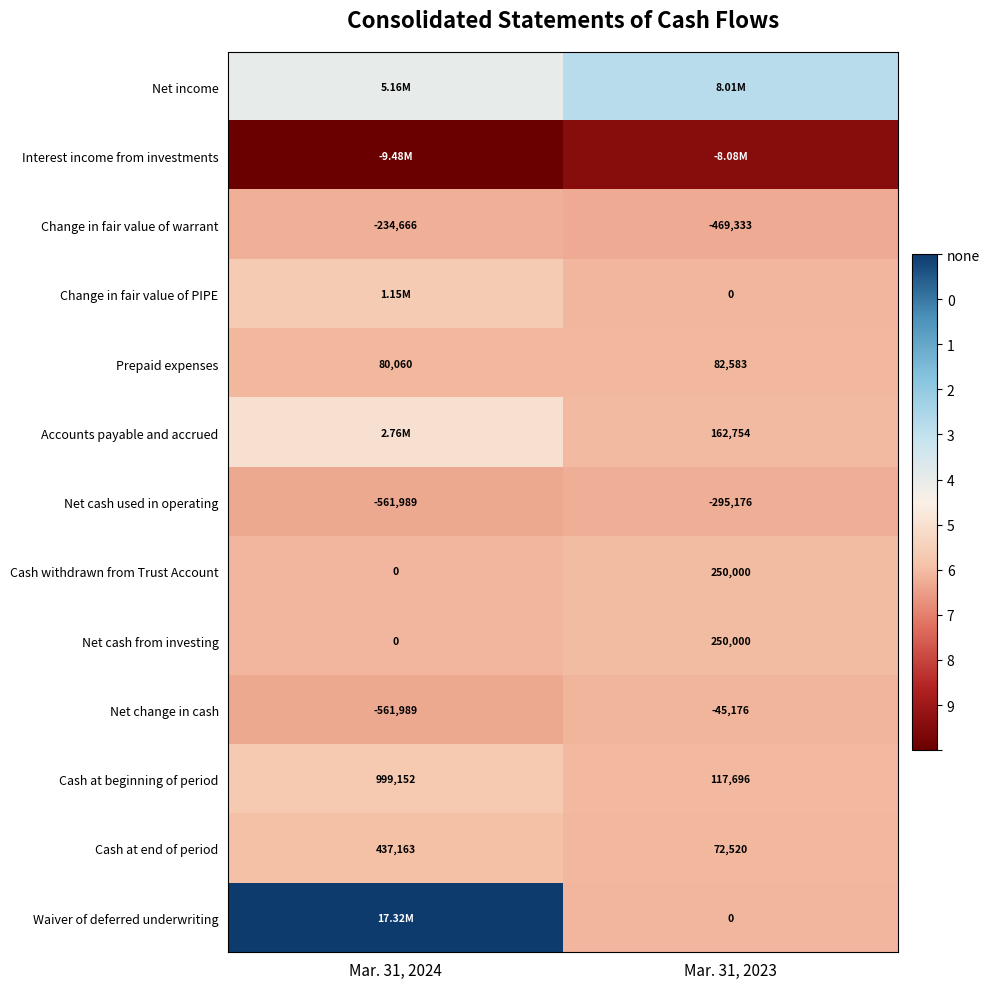

Is it true that Net change in cash equals -561989 at Mar. 31, 2024?

True